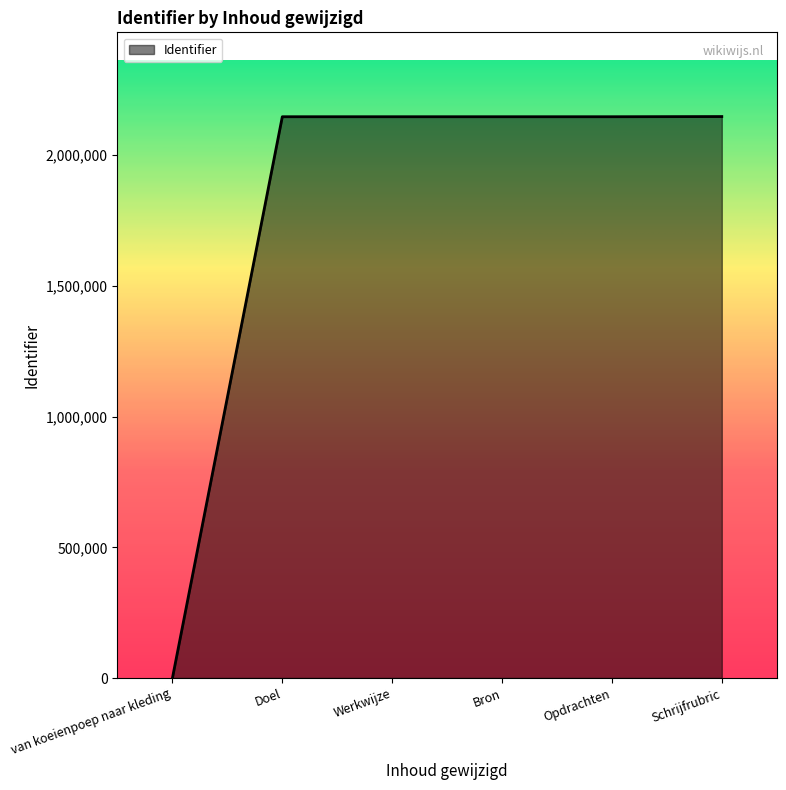

How many lines are shown in the chart?

1